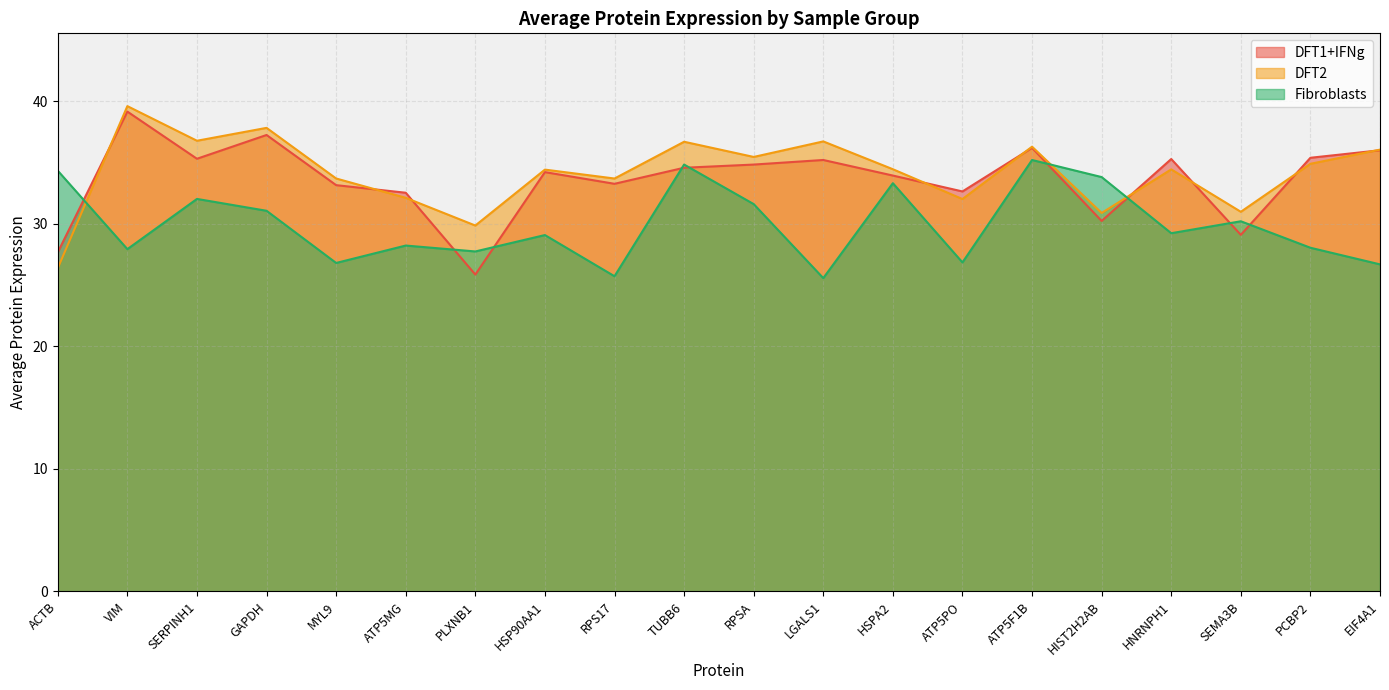

True or false: DFT2 has a value of 26.4 at ACTB.

True